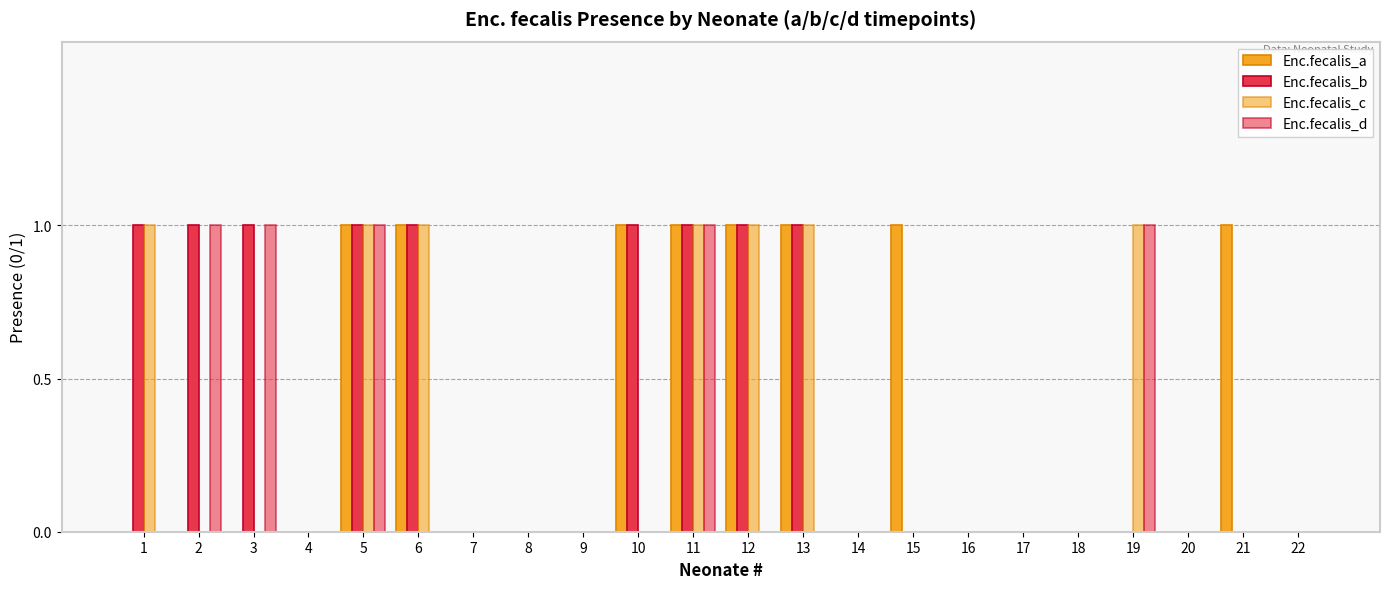

At which label is Enc.fecalis_b closest to 0?

4